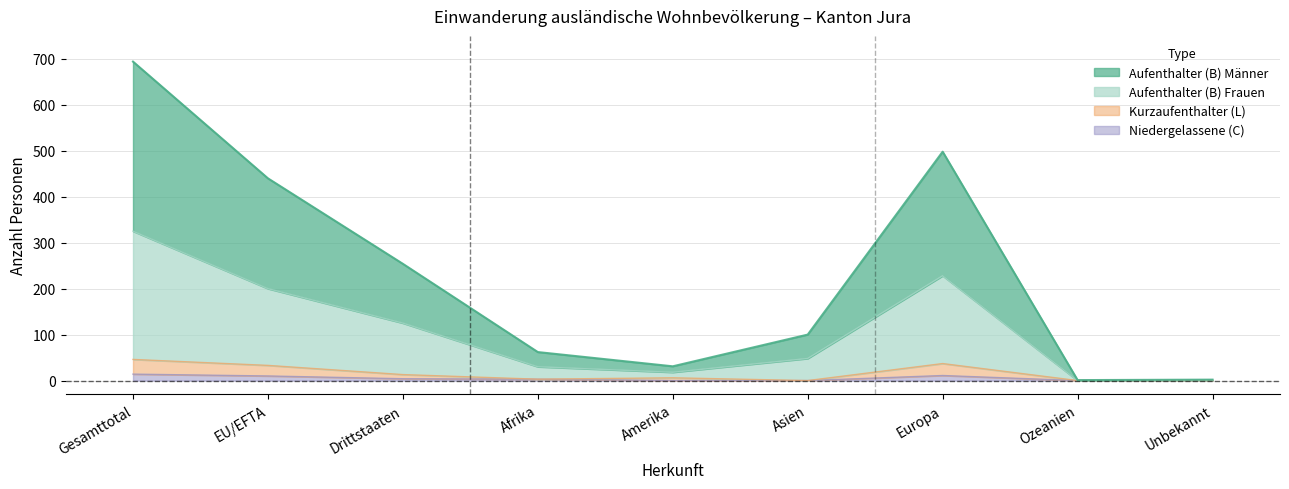

What is the spread (max minus min) of values at EU/EFTA?

430